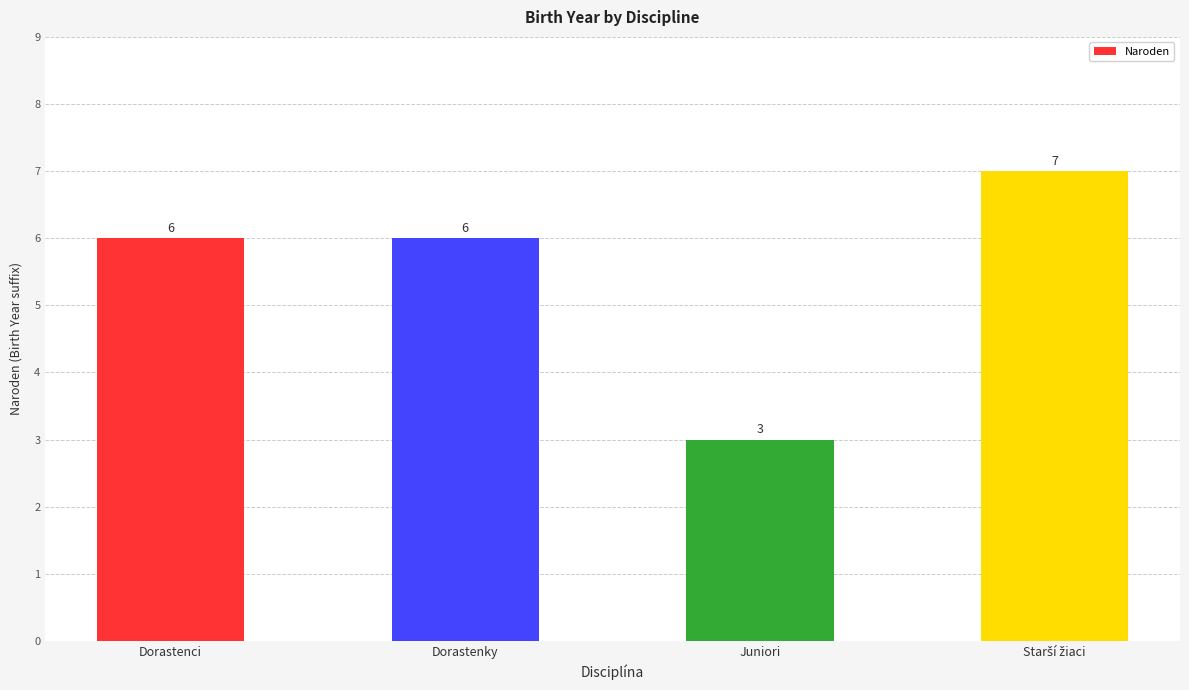

Count the values in the range 6 to 7.

3